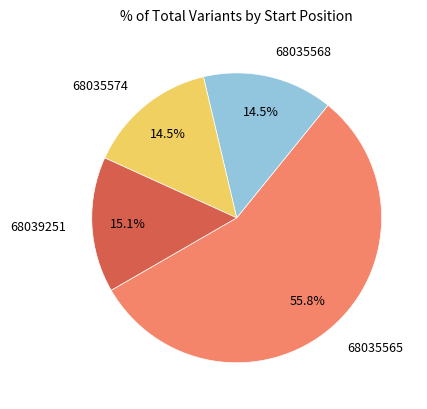

How many slices are in this pie chart?

4